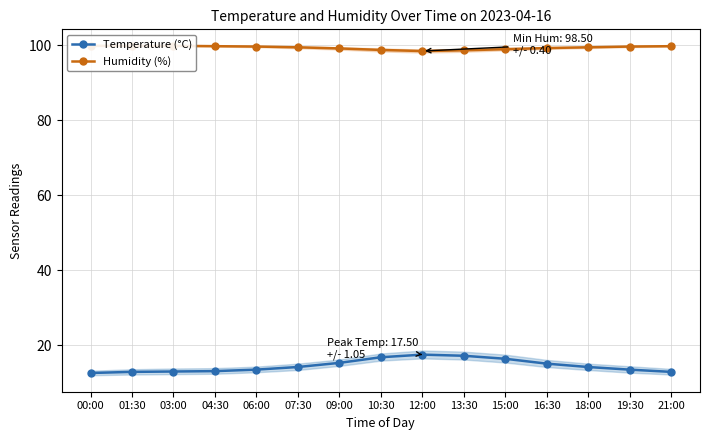

Reading left to right, what are all the values shown in this chart?

Temperature (°C): 12.6	12.9	13.0	13.1	13.5	14.2	15.3	16.8	17.5	17.2	16.4	15.1	14.2	13.5	12.9
Humidity (%): 99.9	99.9	99.9	99.8	99.7	99.5	99.2	98.8	98.5	98.7	99.0	99.3	99.5	99.7	99.8